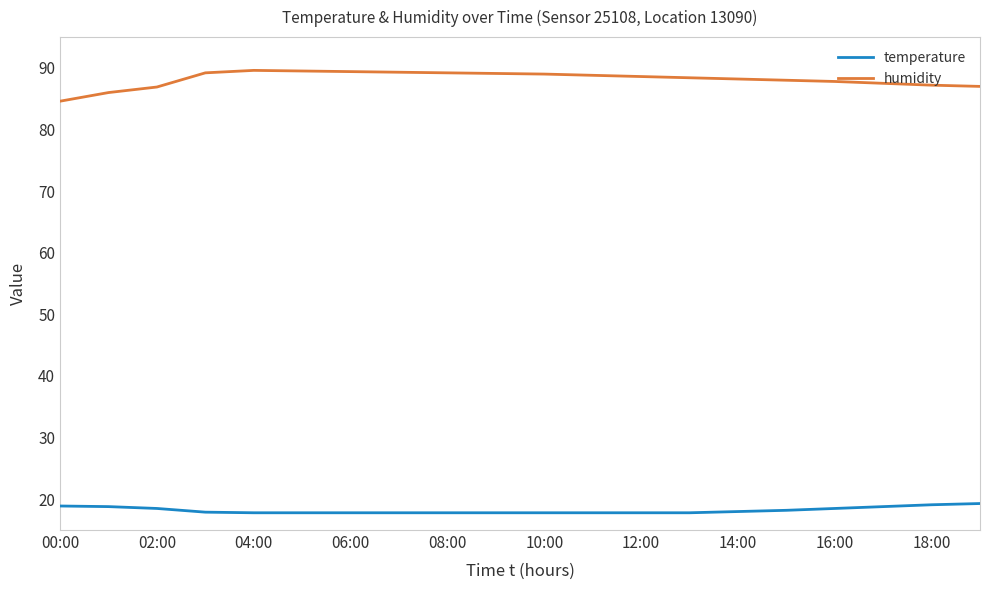

True or false: temperature and humidity cross at least once.

False